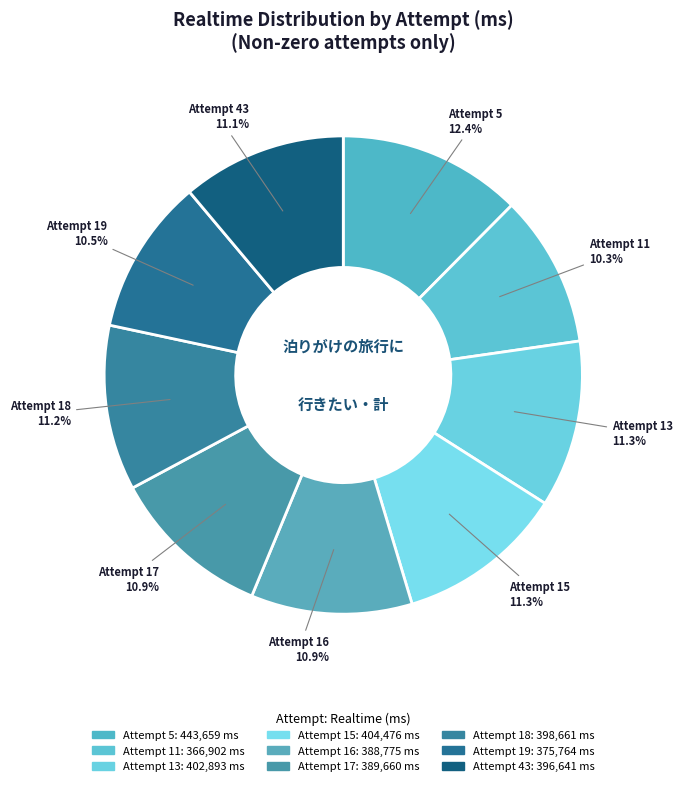

Rank the categories by value from highest to lowest.

Attempt 5, Attempt 15, Attempt 13, Attempt 18, Attempt 43, Attempt 17, Attempt 16, Attempt 19, Attempt 11